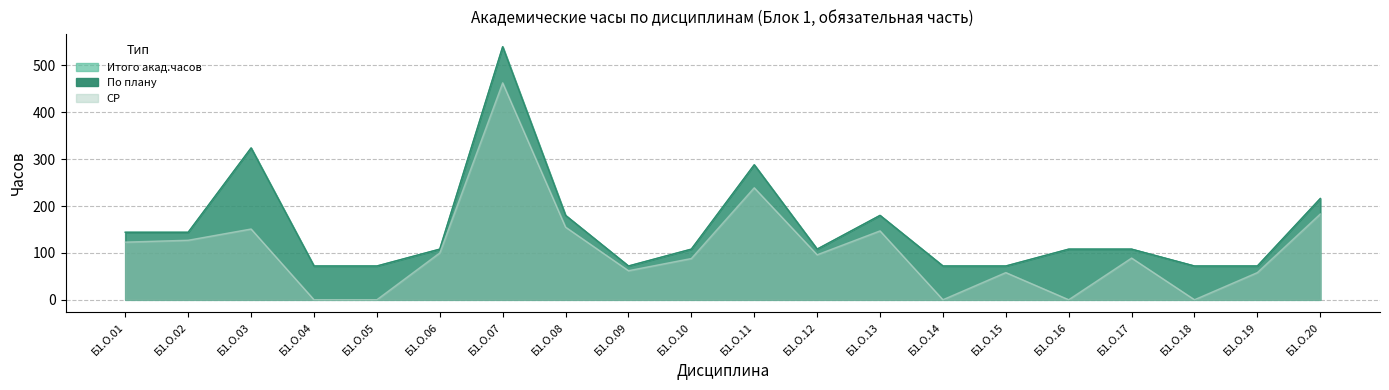

What is the value of the Итого акад.часов point at the 5th from the left?

72